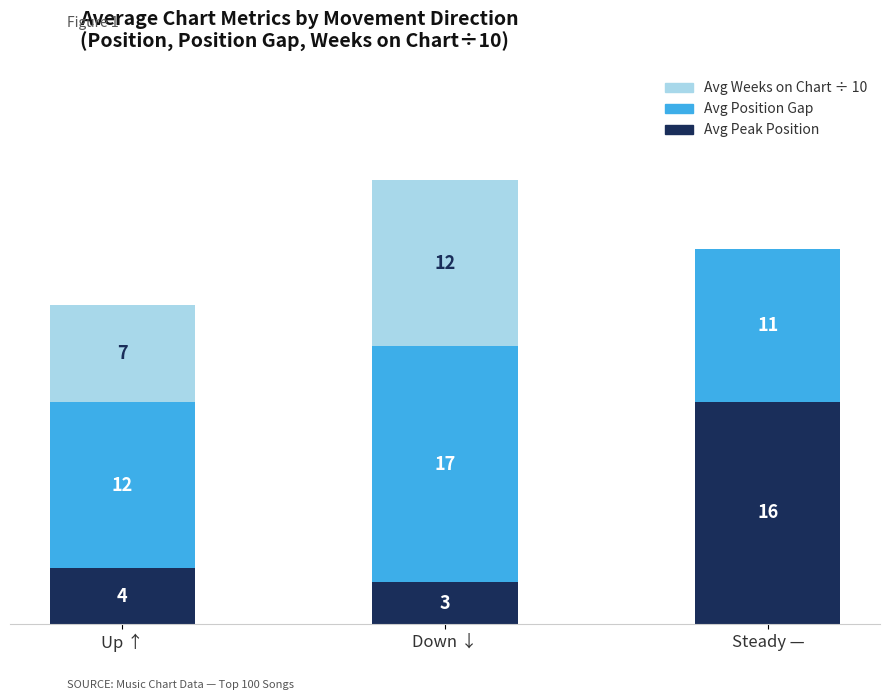

At which category is the sum across all series the highest?

Down ↓